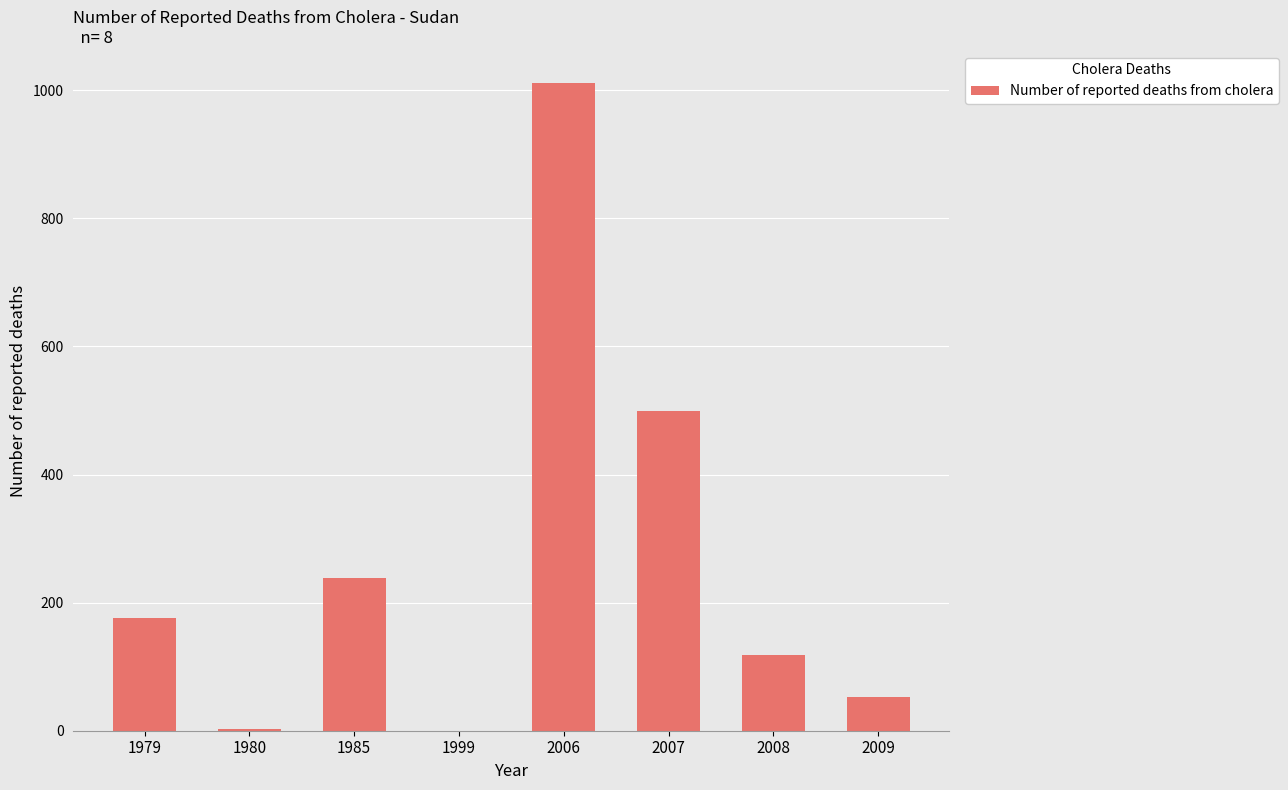

What is the change in value from 1979 to 2008?

-58